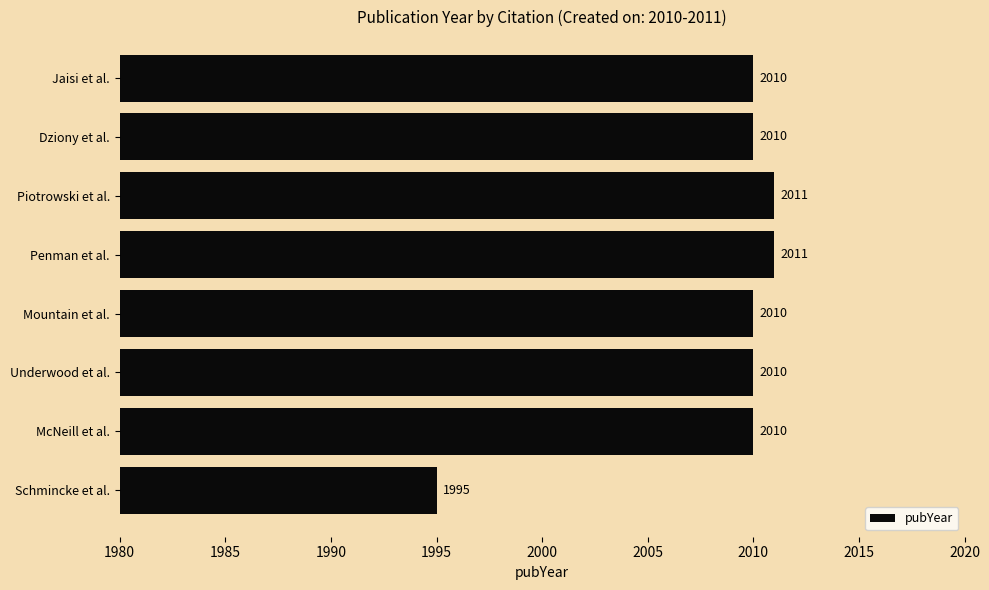

What is the ratio of the value at Jaisi et al. to the value at Underwood et al.?

1.0